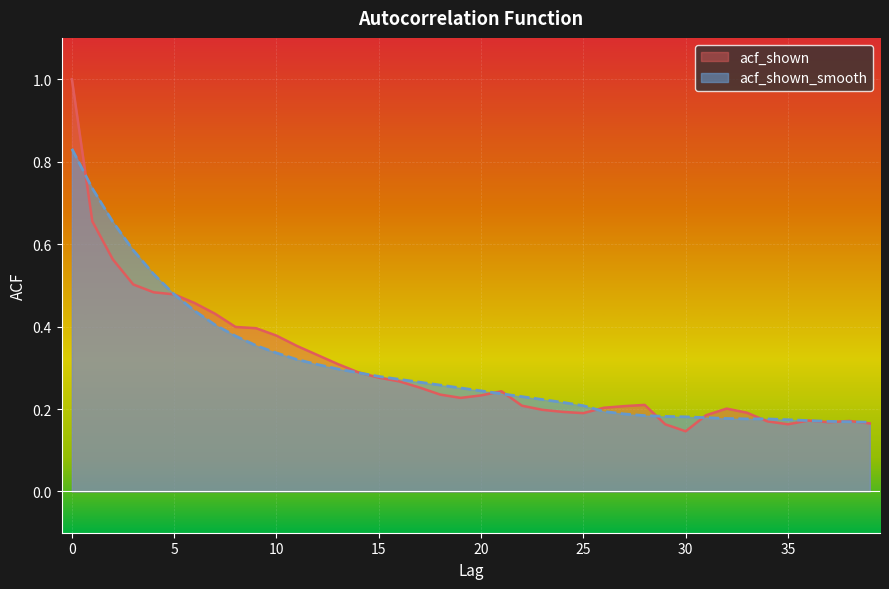

List the series in order of their peak value, highest first.

acf_shown, acf_shown_smooth